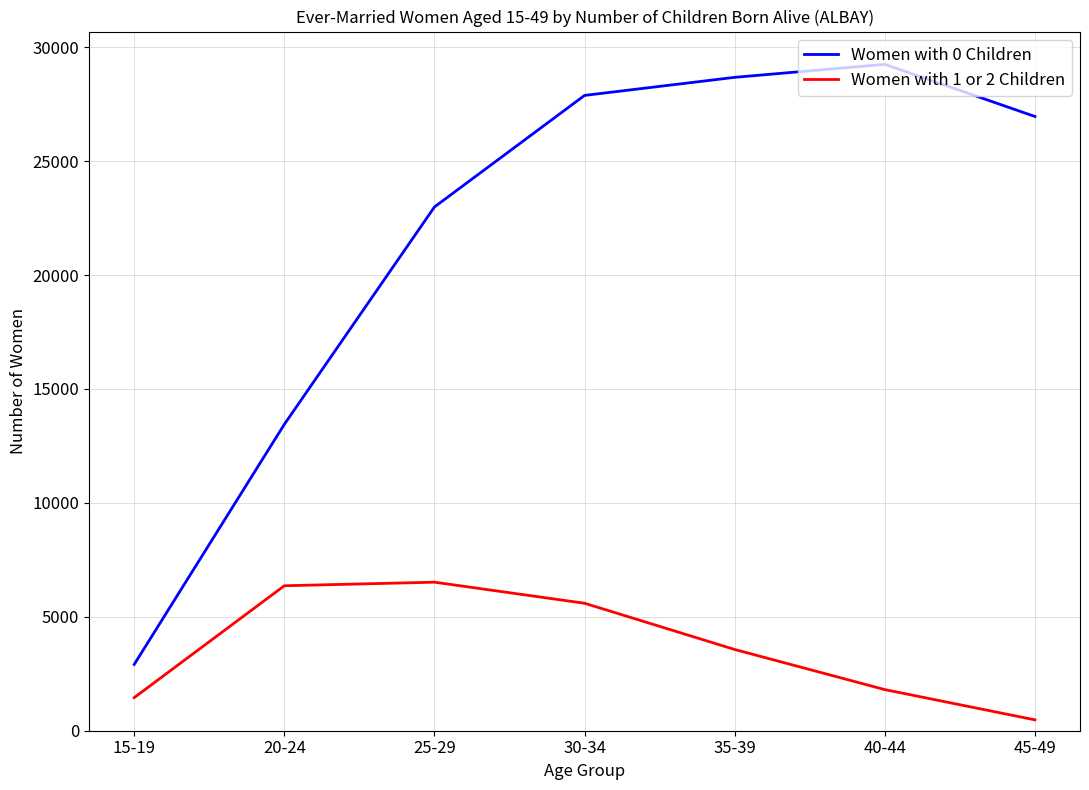

Reading left to right, what are all the values shown in this chart?

Women with 0 Children: 2908	13446	22986	27882	28675	29246	26957
Women with 1 or 2 Children: 1452	6362	6519	5594	3565	1804	477